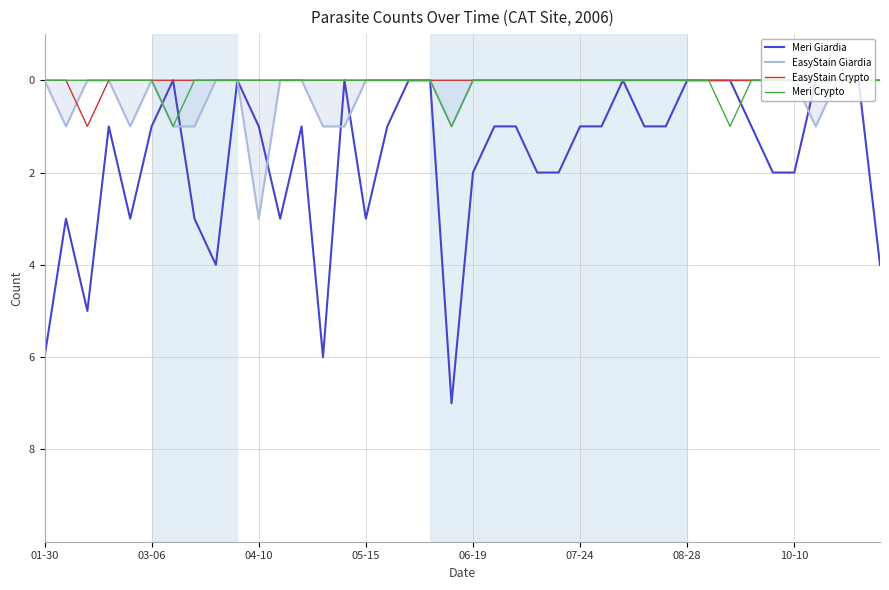

Which series has the largest total across all categories?

Meri Giardia